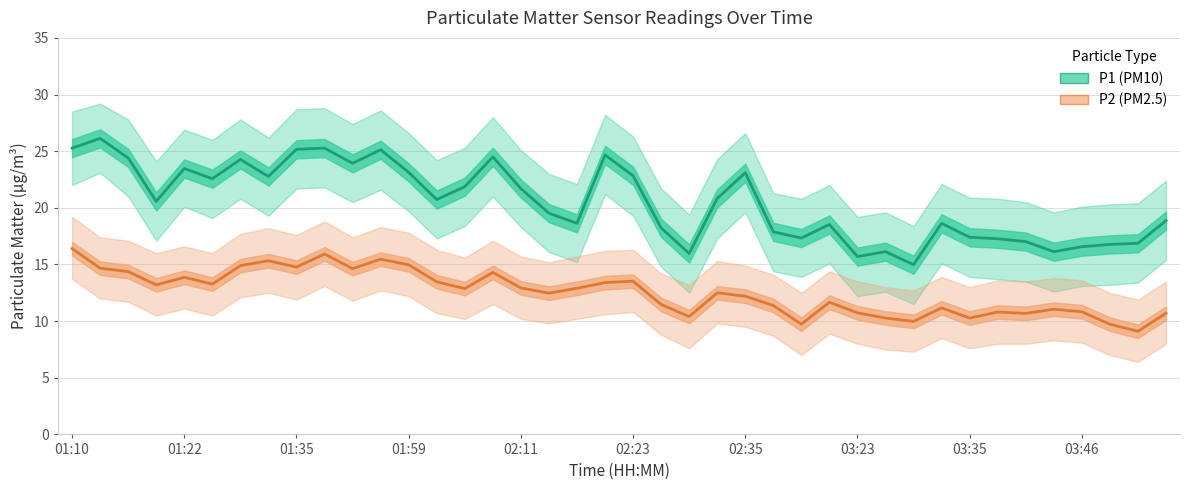

Which series has the largest total across all categories?

P1